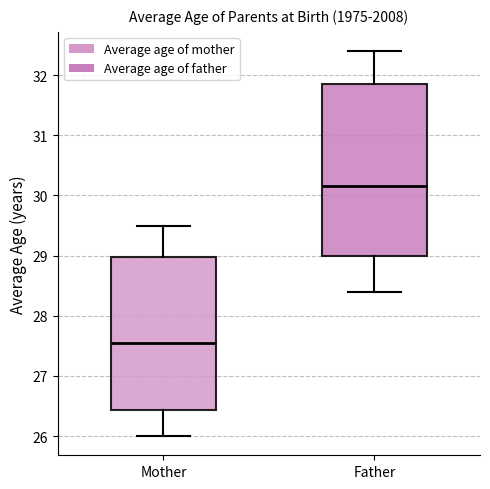

Reading left to right, read every box against the y-axis: the position of its median line, the range the box covers, and the ends of its whiskers. The values are not printed on the chart, so give them approximately, as read against the axis.

Mother: median 27.6, box 26.4 to 29.0, whiskers 26.0 to 29.5
Father: median 30.2, box 29.0 to 31.9, whiskers 28.4 to 32.4